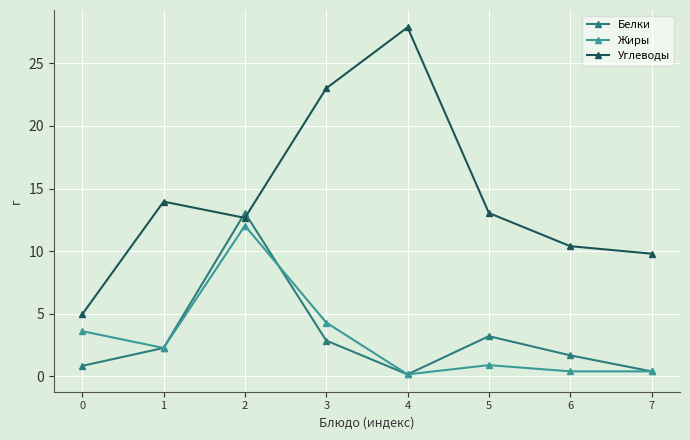

How many values in the Белки series are below 2?

4